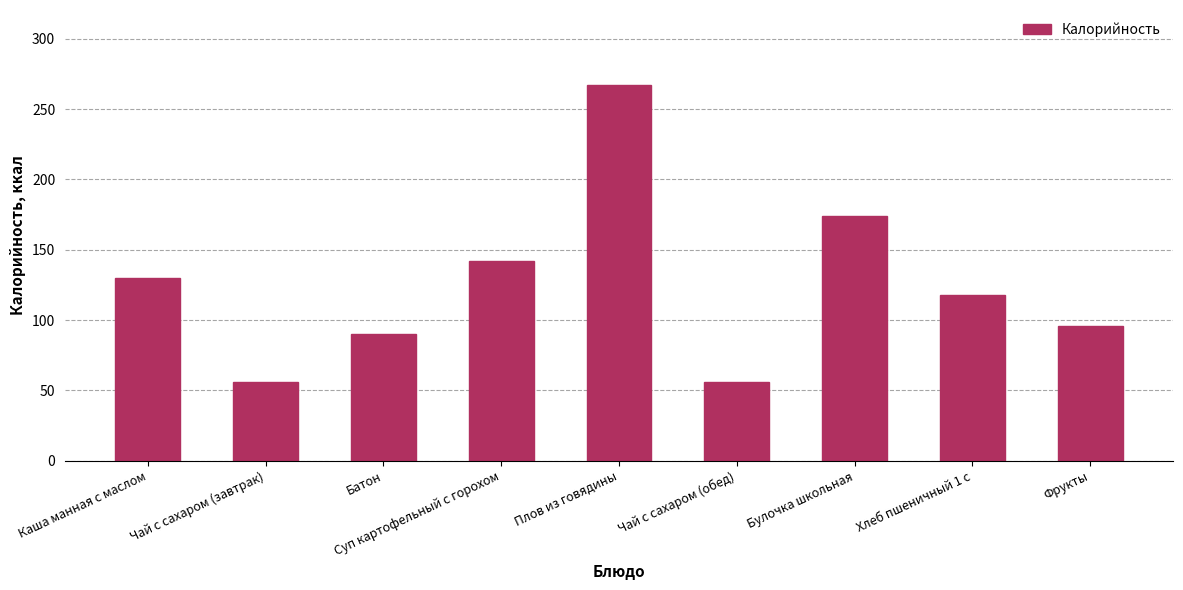

What is the change in value from Батон to Хлеб пшеничный 1 с?

+28